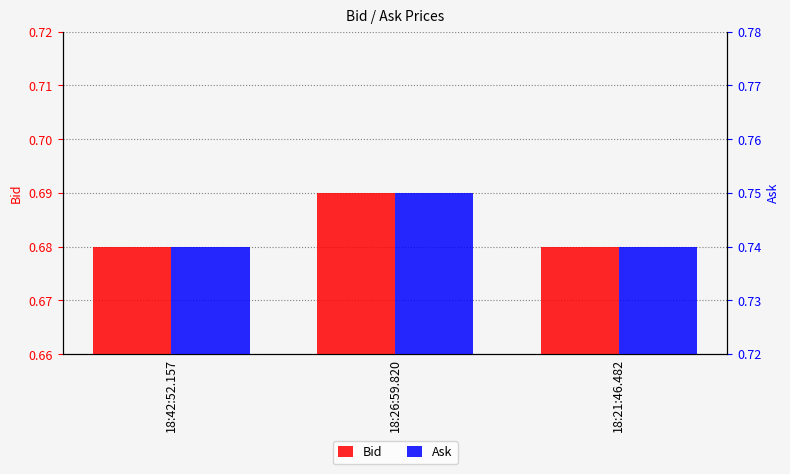

What is the sum of all Ask values?

2.2